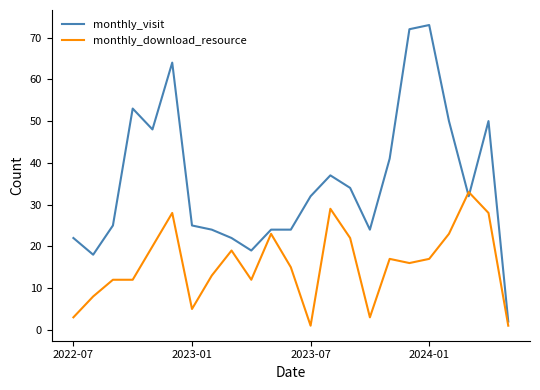

List the series in order of their overall mean, lowest first.

monthly_download_resource, monthly_visit